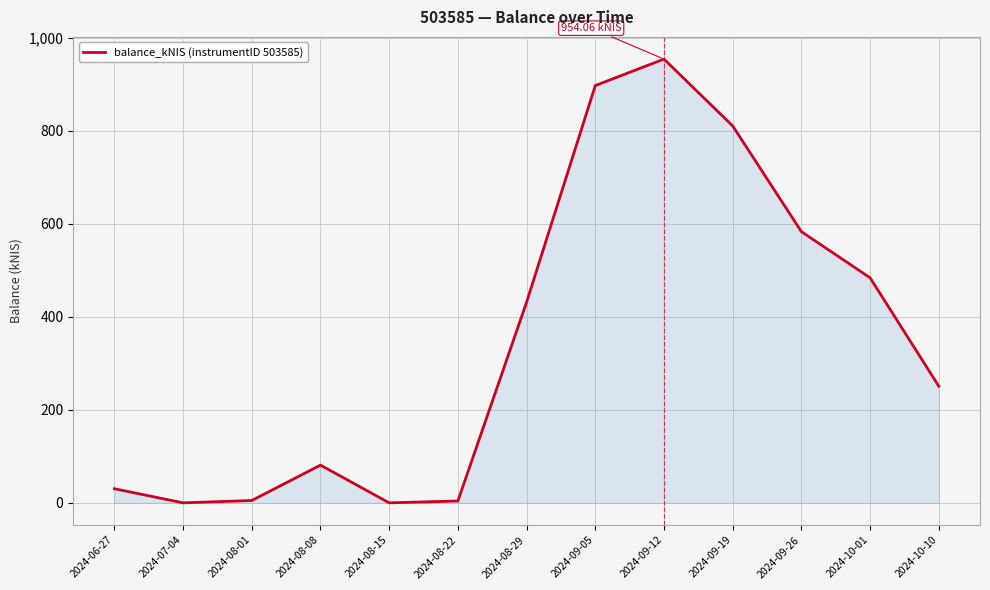

What is the change in value from 2024-09-12 to 2024-10-01?

-470.2